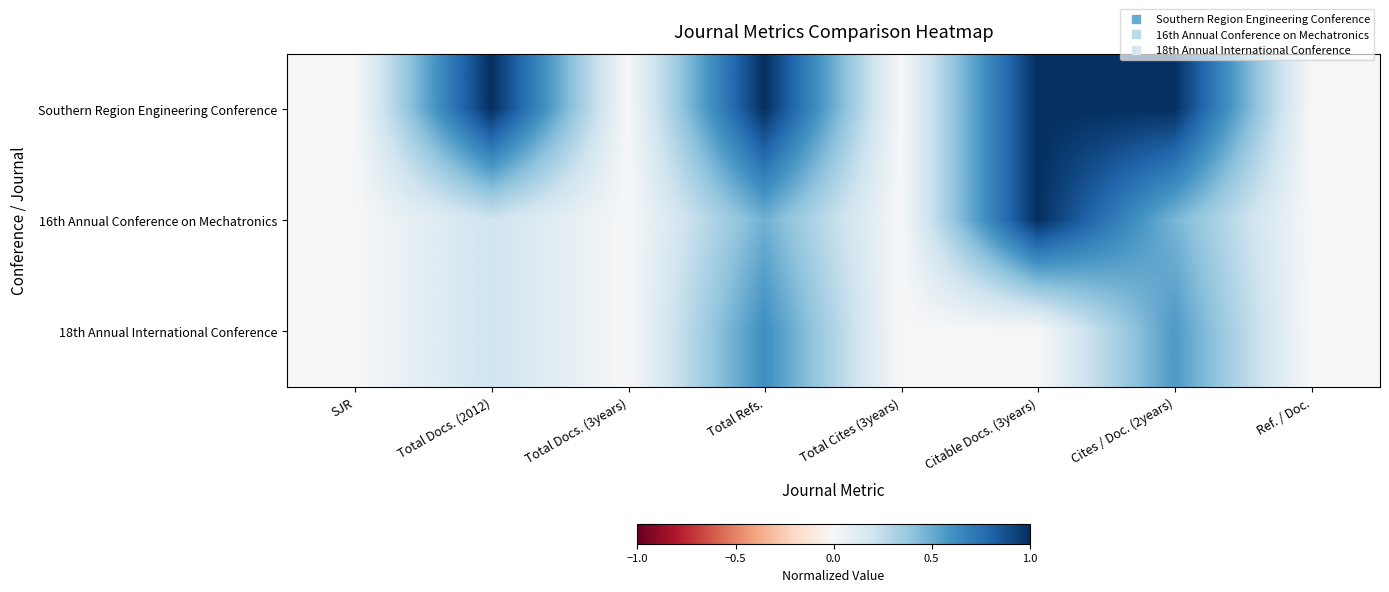

At how many categories does at least one series exceed 0?

4